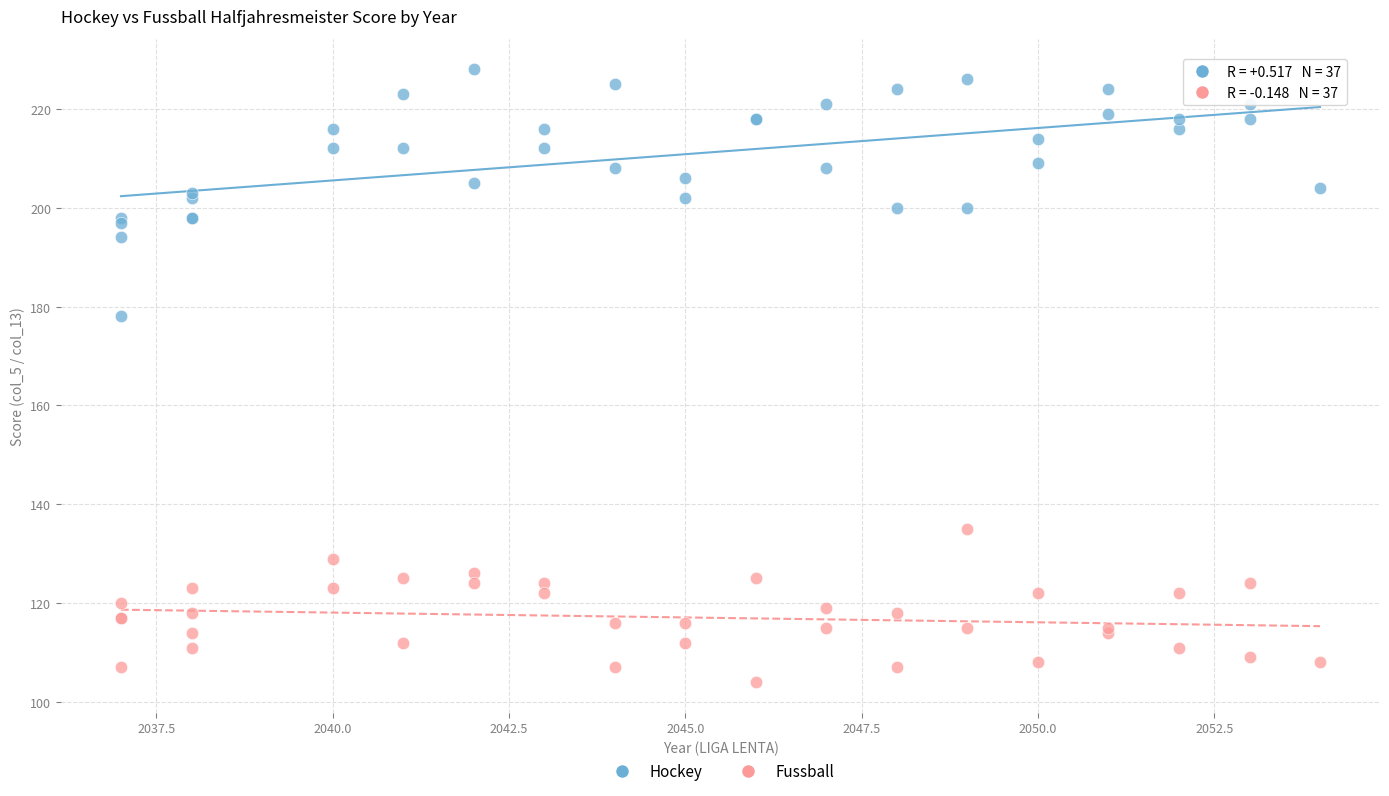

Which series contains the lowest Y value?

Fussball